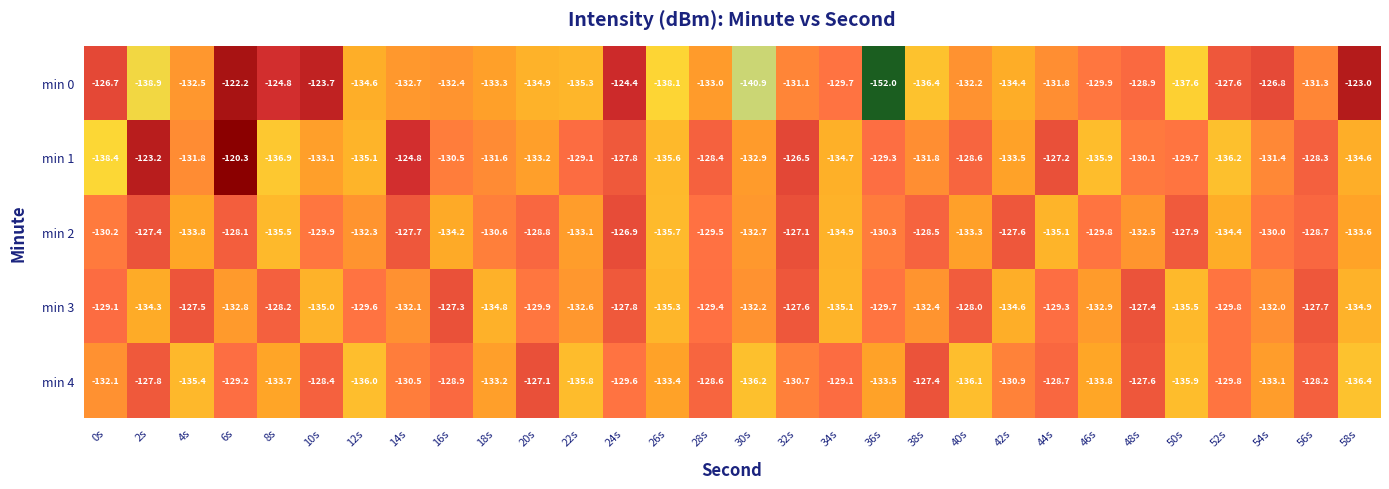

Is it true that min 1 equals -124.8 at 14s?

True